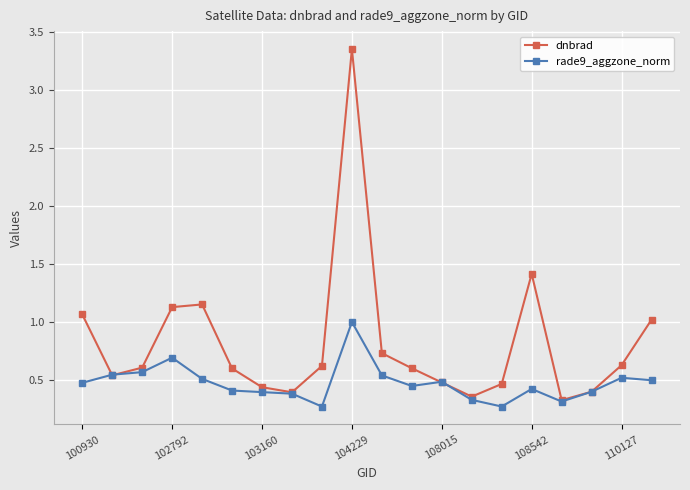

True or false: dnbrad has more than 2 interior local peaks.

True